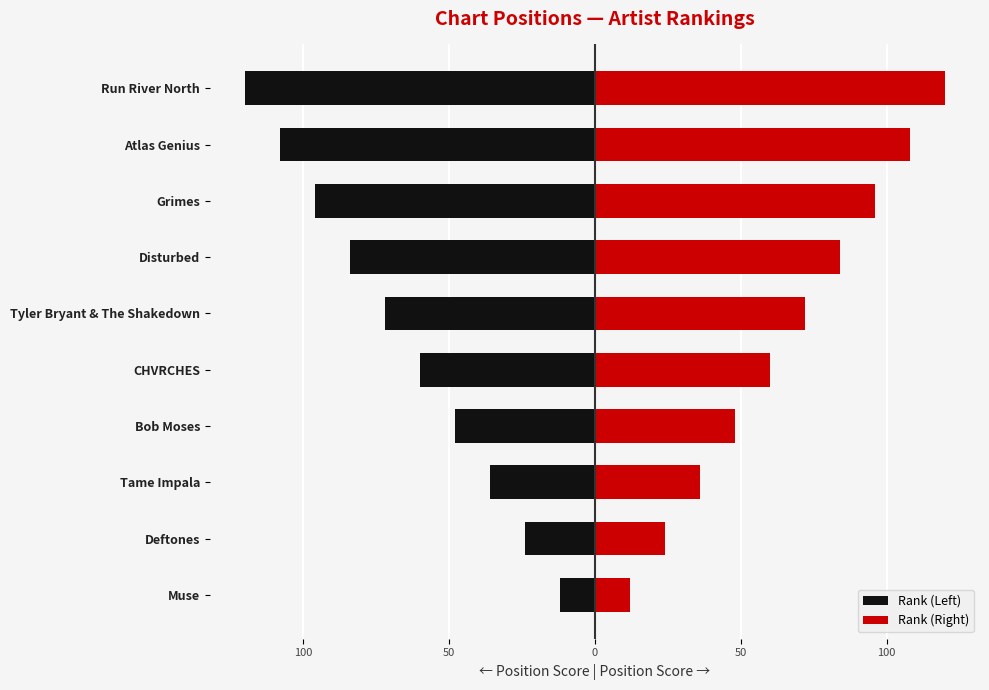

How many Rank (Right) values are between 36 and 96?

6